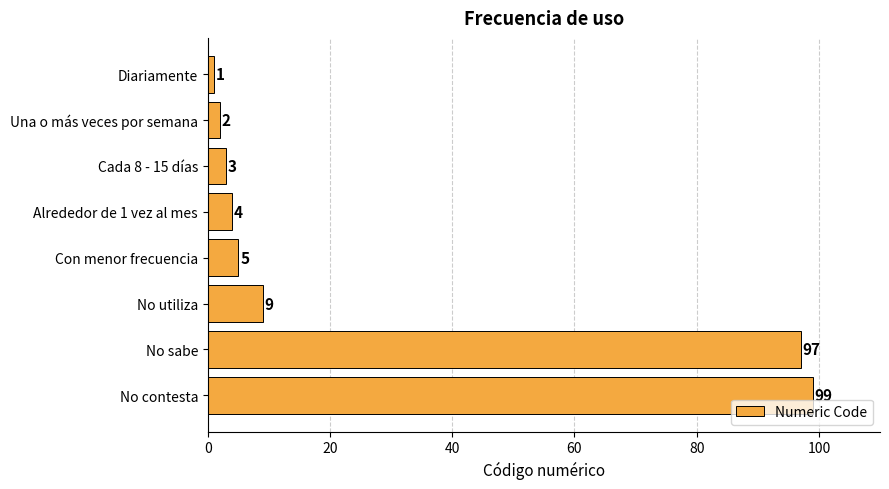

List the labels in order of value, largest first.

No contesta, No sabe, No utiliza, Con menor frecuencia, Alrededor de 1 vez al mes, Cada 8 - 15 días, Una o más veces por semana, Diariamente